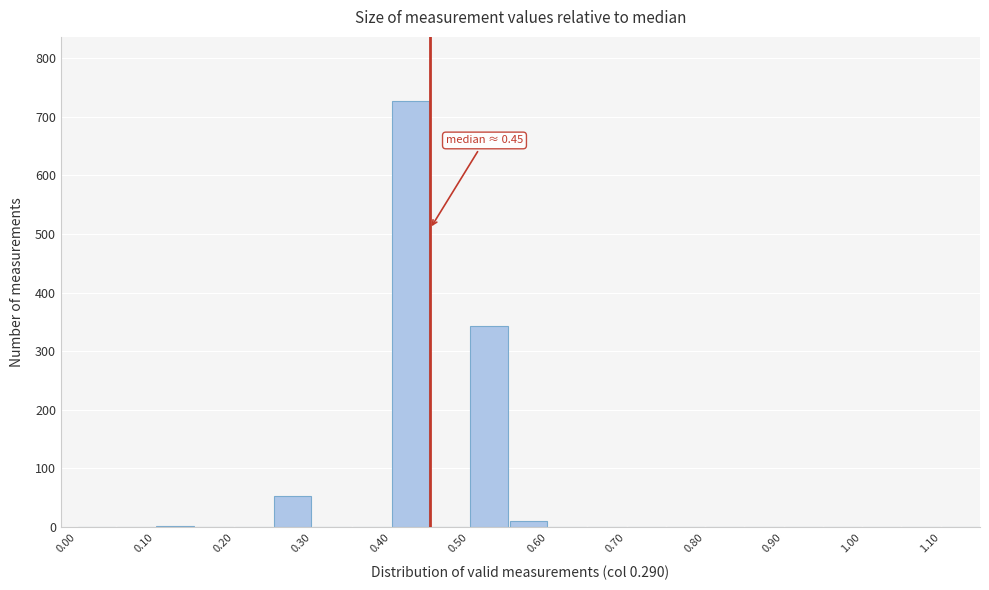

Which range on the x-axis has the tallest bar?

0.40 to 0.45